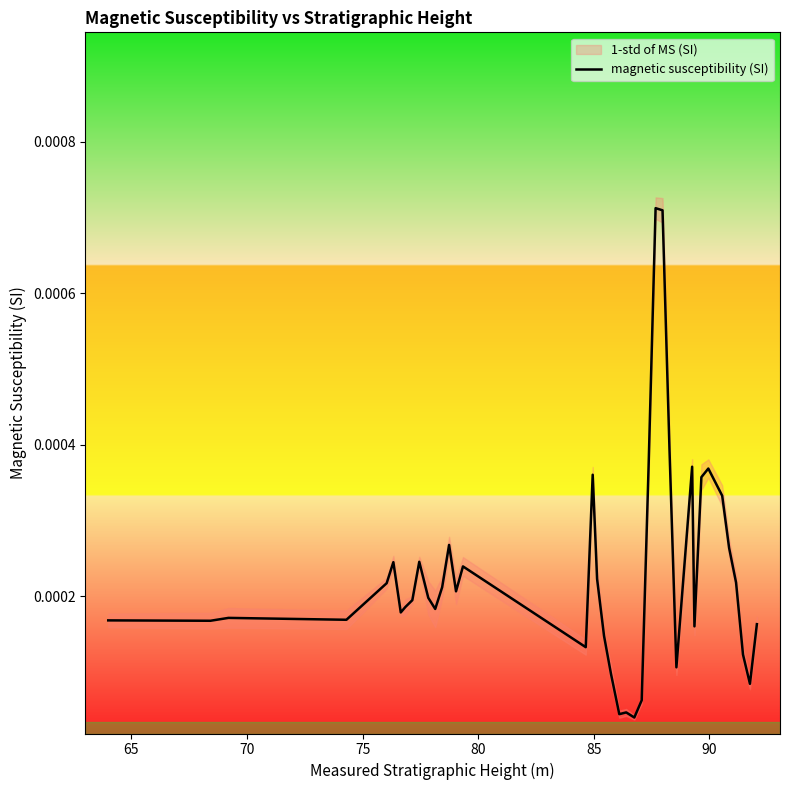

The value at 23 is 0.0. True or false?

False